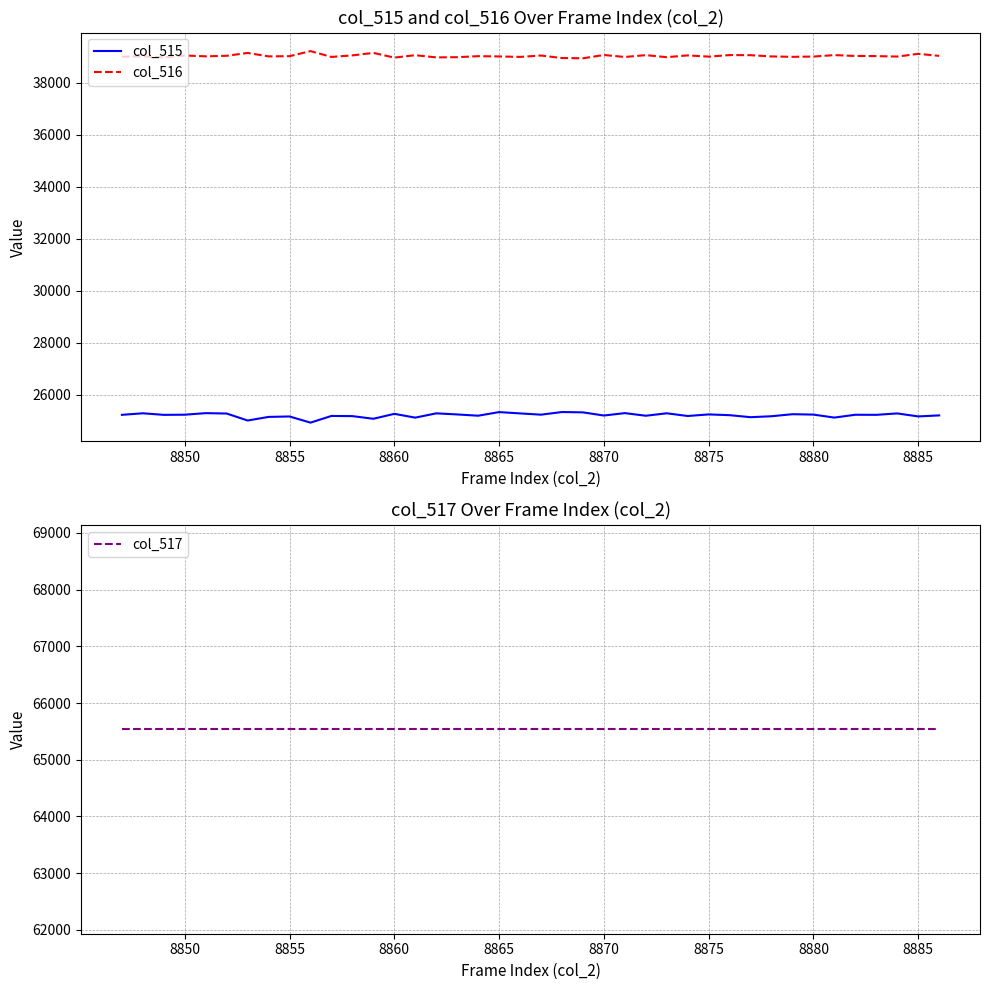

What is the lowest value of the col_515 series?

24919